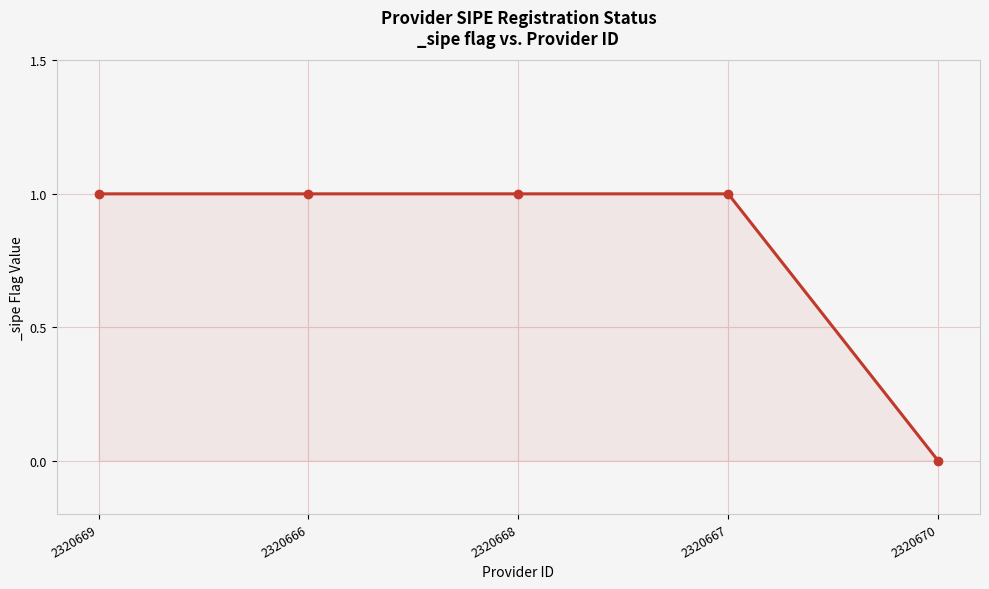

What is the label of the 2nd point from the right?

2320667